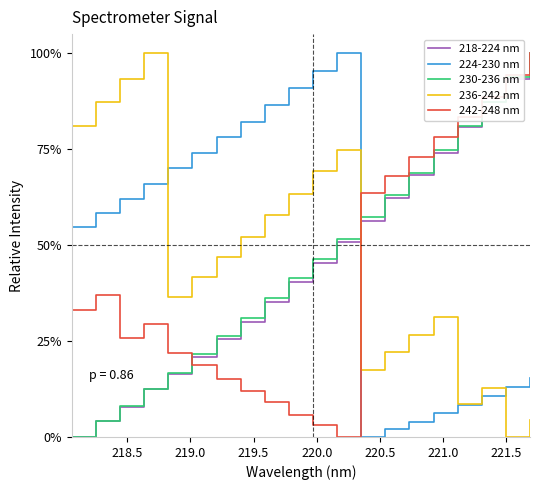

Reading left to right, list all the values displayed in this chart.

218-224 nm: 0.0	4.2	7.9	12.4	16.5	20.8	25.7	30.1	35.2	40.3	45.3	50.8	56.2	62.4	68.2	74.1	80.7	87.2	93.3	100.0
224-230 nm: 54.7	58.4	62.1	66.0	70.0	73.9	78.2	82.1	86.5	91.0	95.3	100.0	0.0	2.1	4.0	6.3	8.4	10.6	13.1	15.3
230-236 nm: 0.0	4.1	8.0	12.4	16.7	21.6	26.3	31.0	36.2	41.4	46.3	51.6	57.3	63.0	68.8	74.8	81.1	87.3	93.9	100.0
236-242 nm: 81.0	87.3	93.4	100.0	36.5	41.6	46.8	52.2	57.9	63.4	69.4	74.9	17.5	22.2	26.6	31.3	8.6	12.8	0.0	4.4
242-248 nm: 33.0	37.1	25.7	29.4	21.9	18.7	15.2	12.0	9.1	5.7	3.1	0.0	63.6	68.1	72.9	78.2	83.4	88.7	94.2	100.0